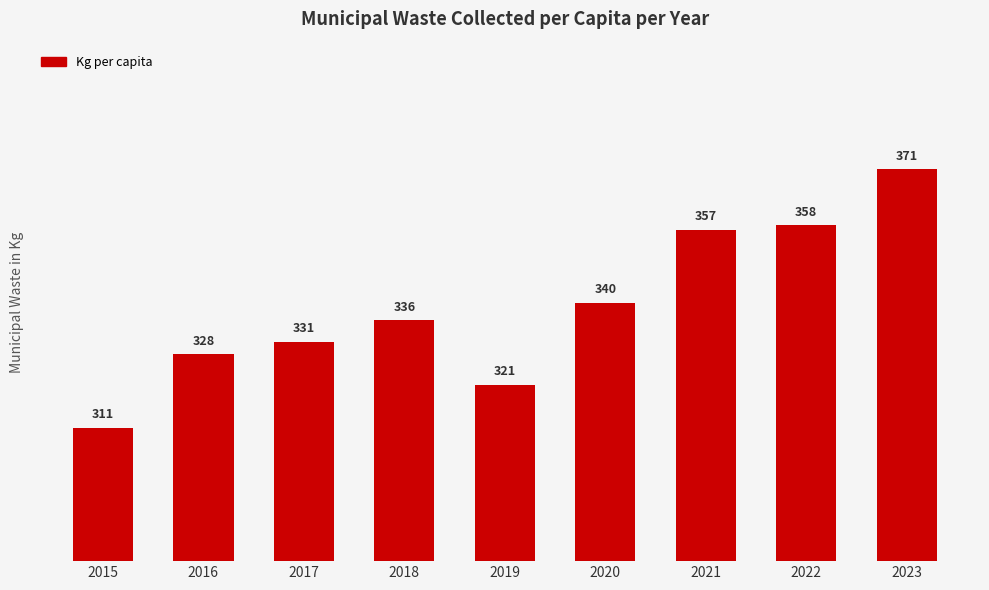

What is the difference between the values at 2015 and 2018?

25